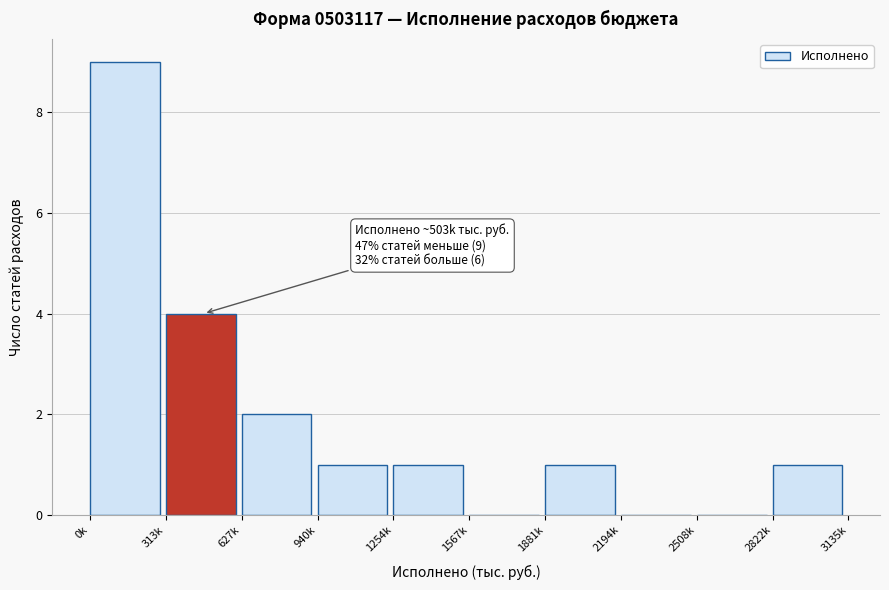

Reading left to right, what are all the values shown in this chart?

0k=9	313k=4	627k=2	940k=1	1254k=1	1567k=0	1881k=1	2194k=0	2508k=0	2822k=1